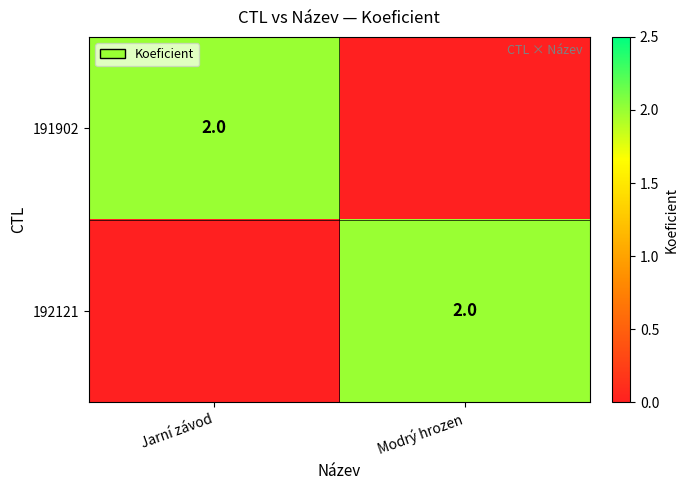

True or false: 192121 has a value of 2 at Modrý hrozen.

True